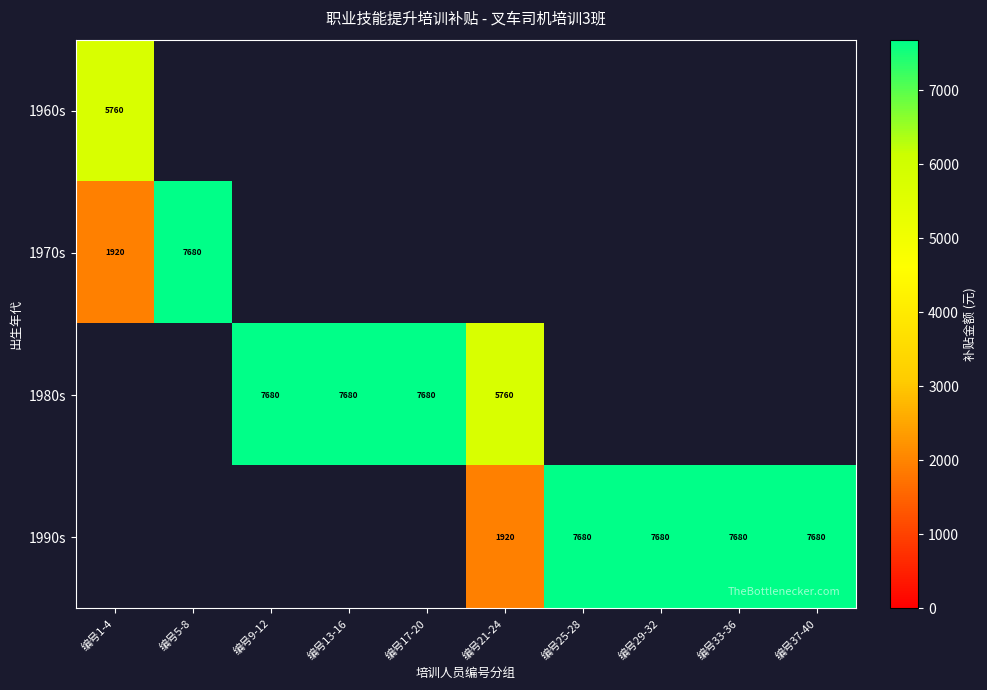

The value of 1990s at 编号21-24 is 2594. True or false?

False